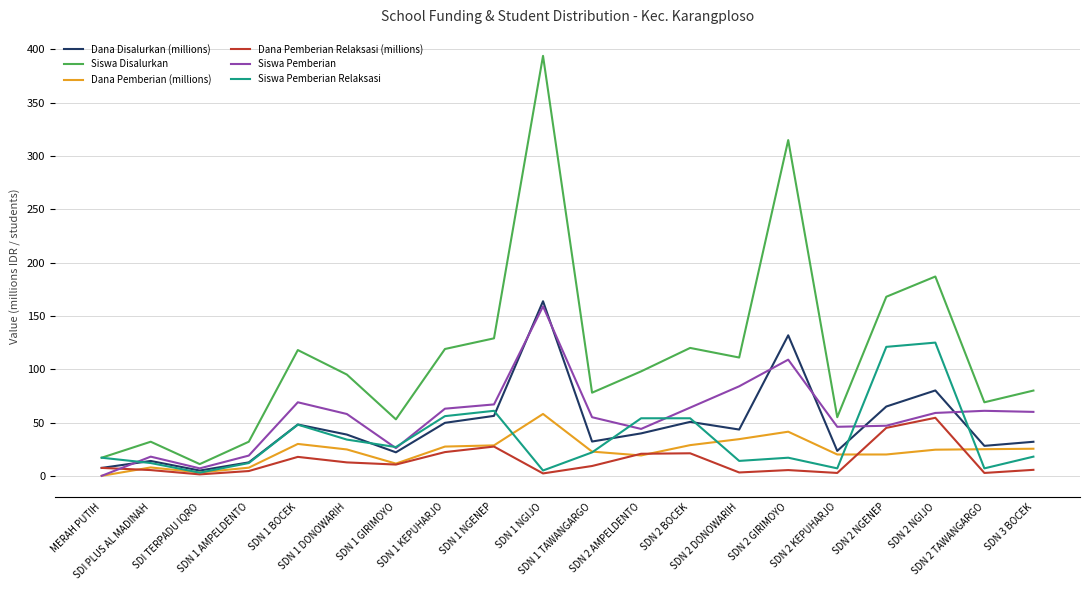

The value of Dana Pemberian (millions) at SDN 2 TAWANGARGO is 25.0. True or false?

True